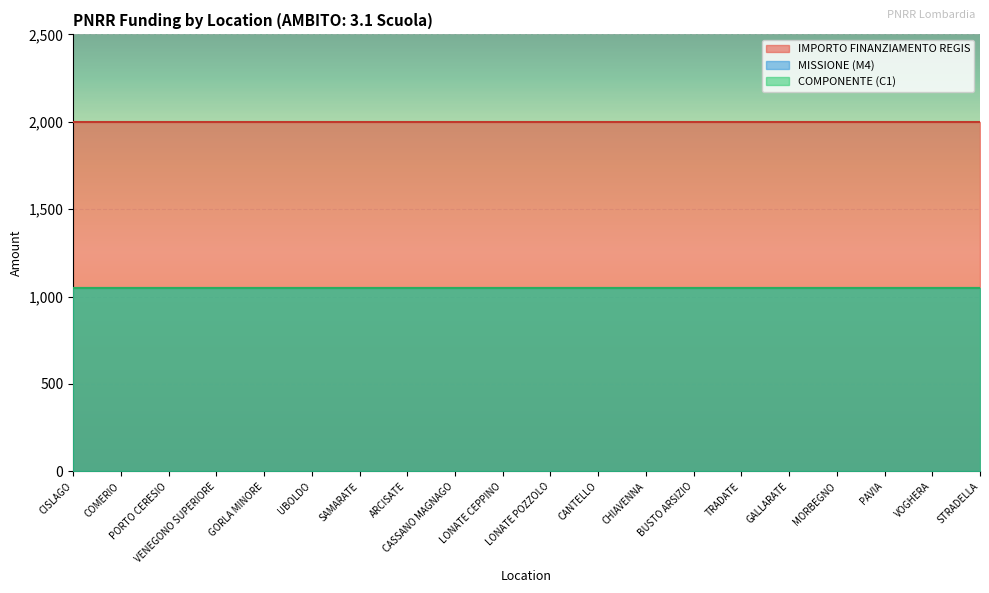

True or false: IMPORTO FINANZIAMENTO REGIS and M4 cross at least once.

False